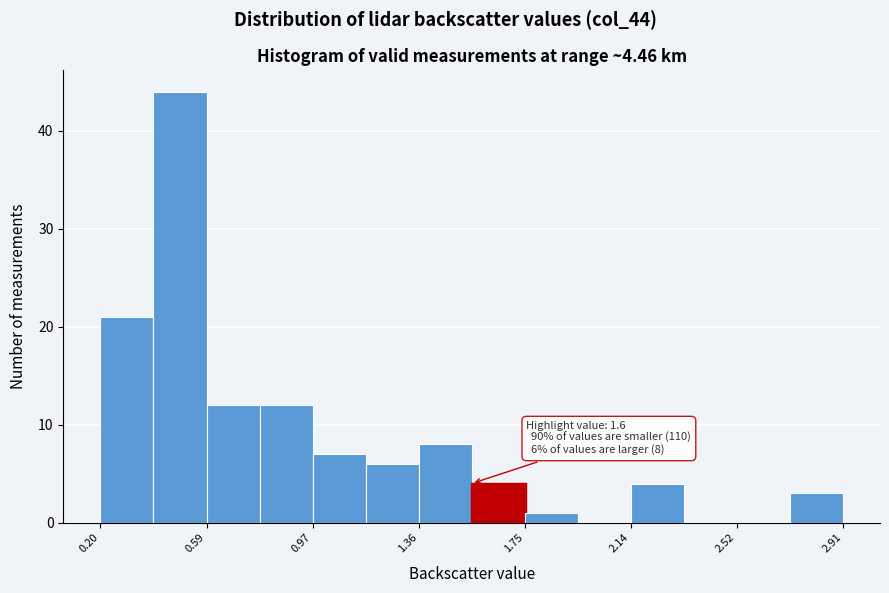

Around what value on the x-axis is the tallest bar? Give the approximate position of its centre, as read against the axis.

0.50